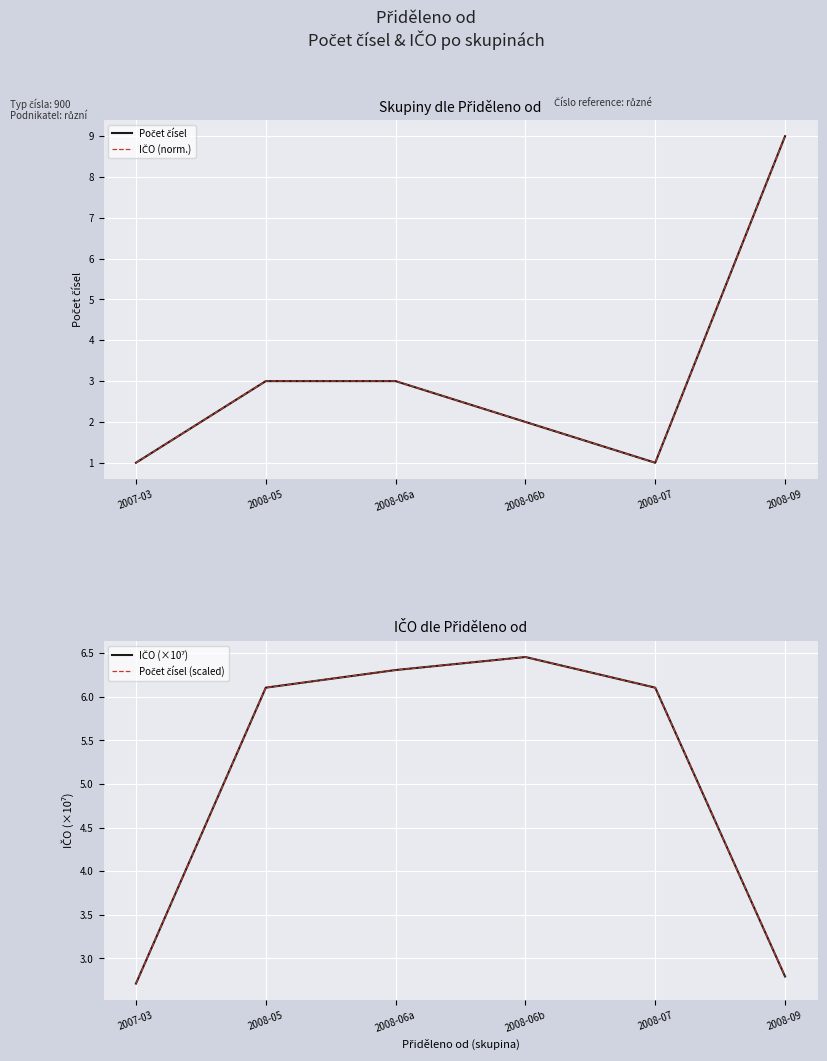

How many categories are shown in the chart?

6